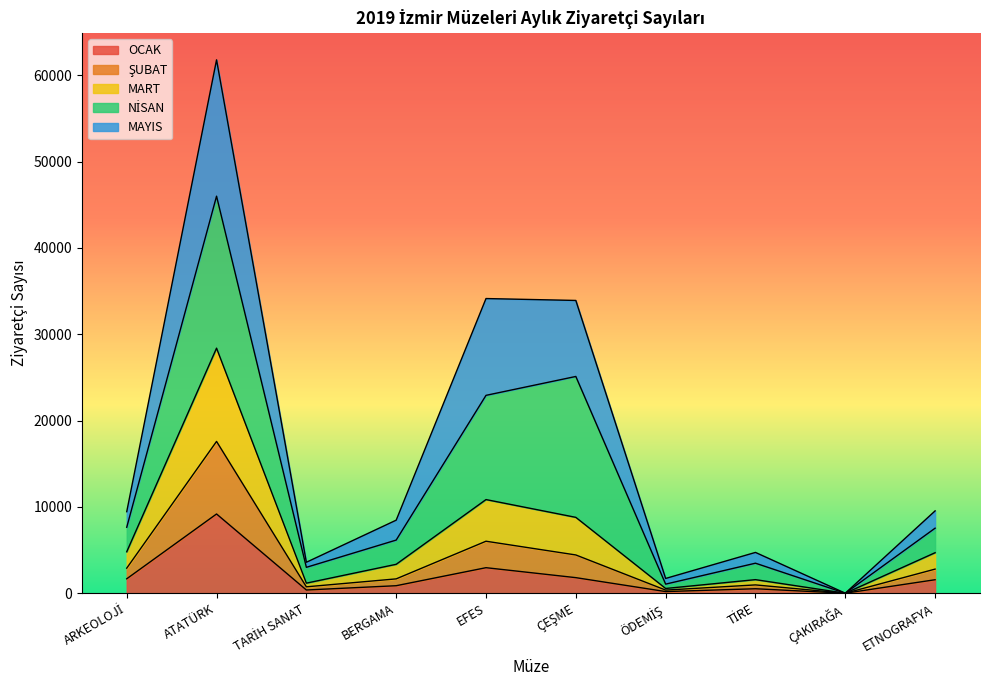

True or false: MART has a value of 5210 at TARİH SANAT.

False